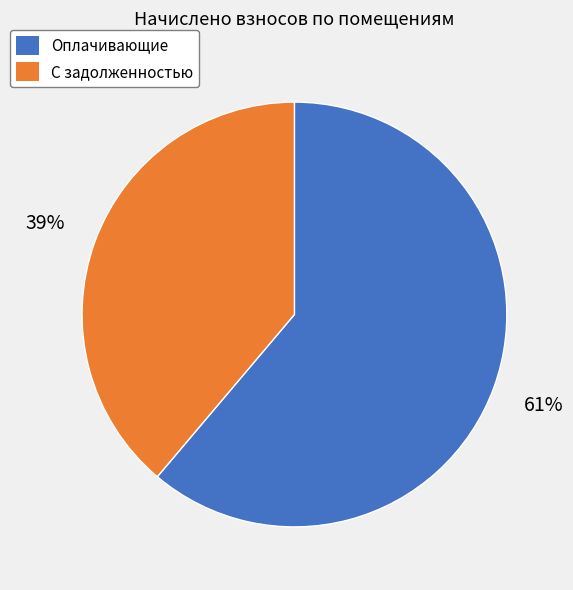

Is the sum of С задолженностью and Оплачивающие greater than half?

Yes